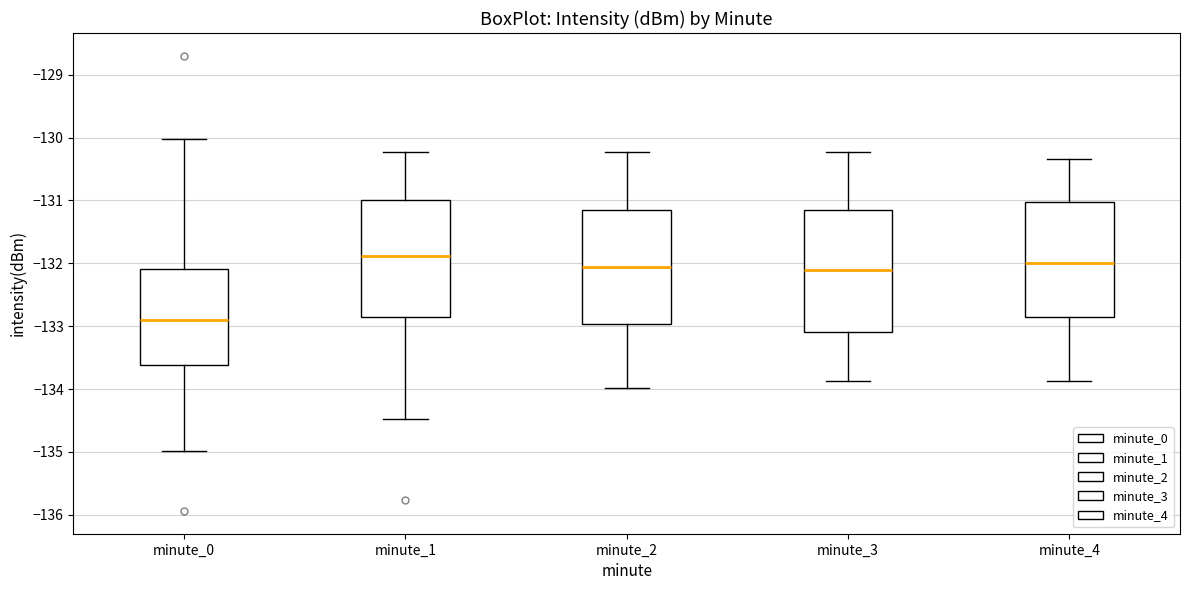

Which box's median line is the lowest?

minute_0